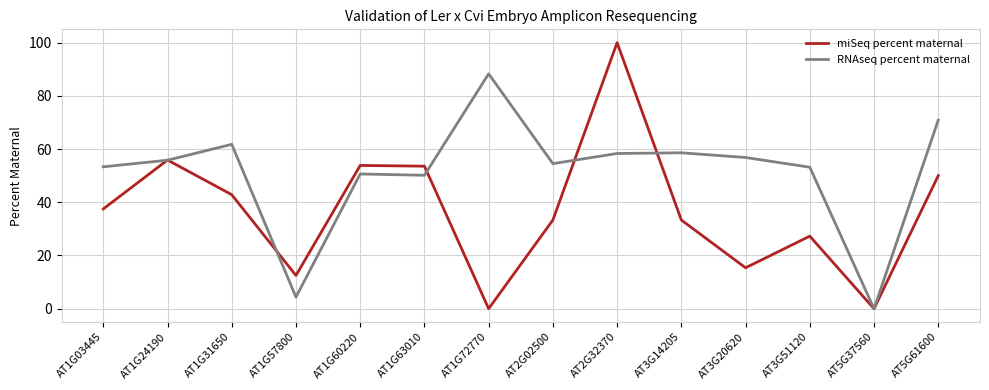

Is it true that miSeq percent maternal equals 13.7 at AT1G63010?

False